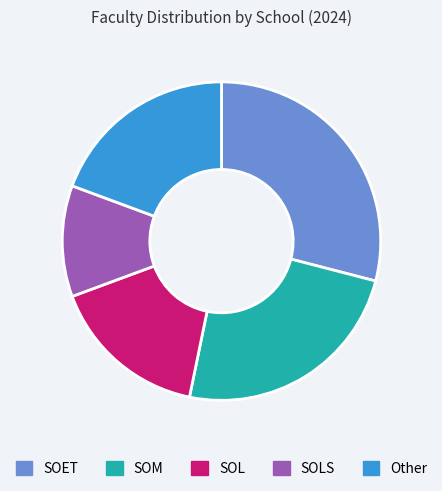

Is there any slice that represents more than half of the pie?

No